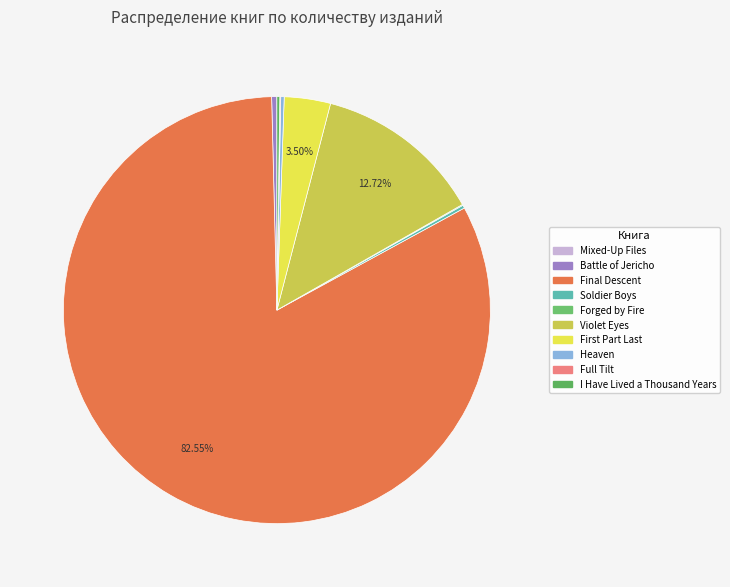

Count the number of slices in the pie.

10